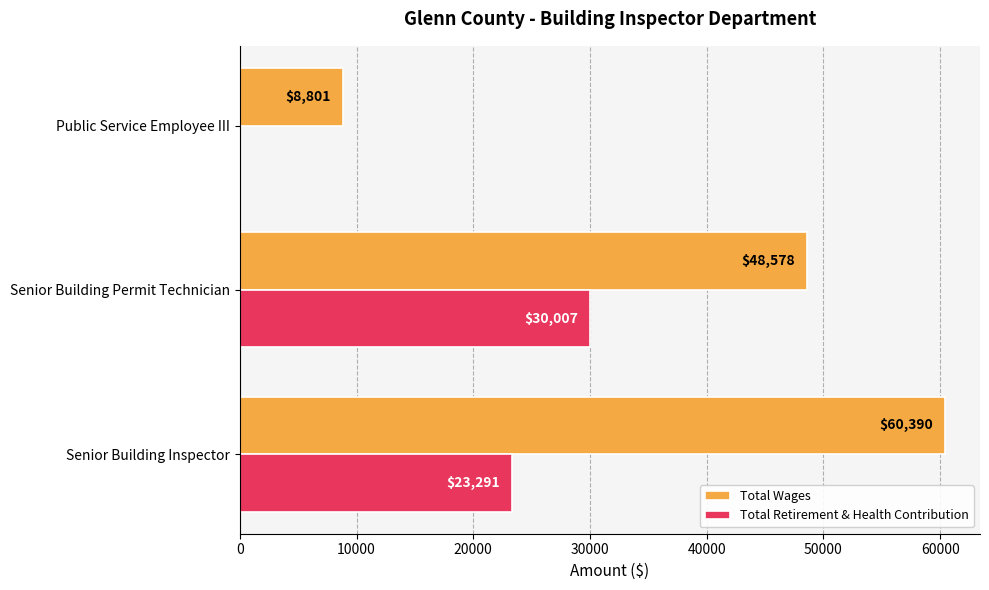

How many values in Total Retirement & Health Contribution are above zero?

2